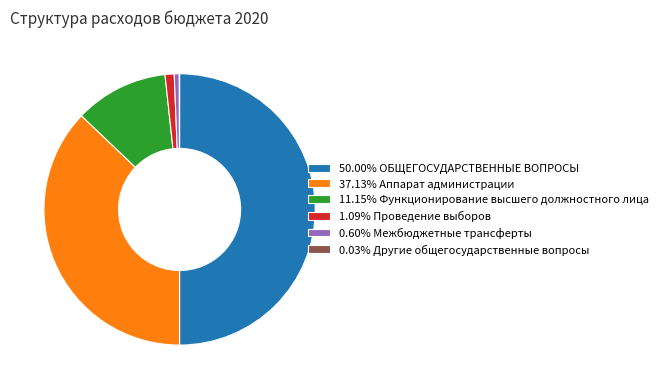

Approximately how many times larger is the value at 50.00% ОБЩЕГОСУДАРСТВЕННЫЕ ВОПРОСЫ compared to 11.15% Функционирование высшего должностного лица?

4.5